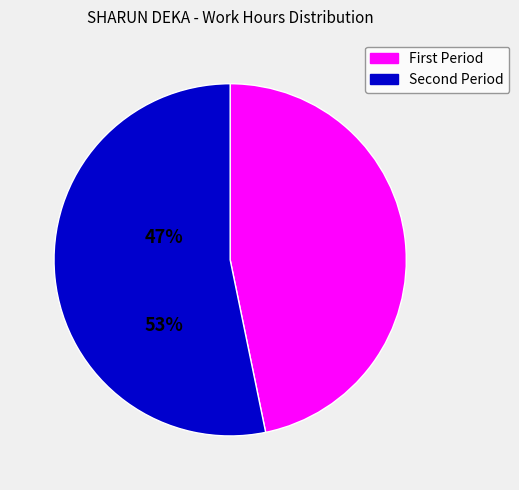

Is there any slice that represents more than half of the pie?

Yes